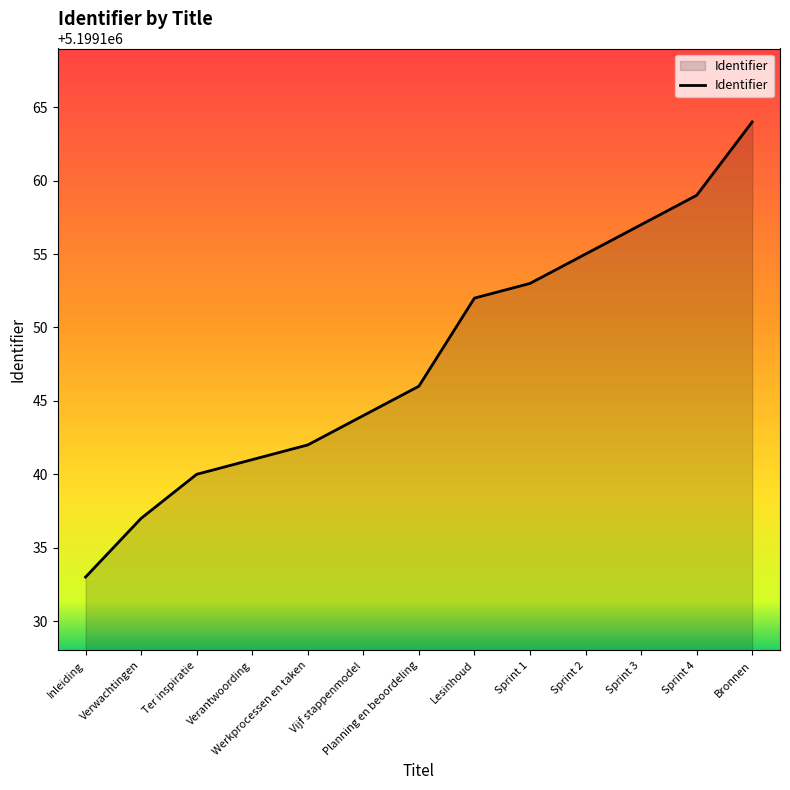

True or false: the data shows 5199142 at Werkprocessen en taken.

True